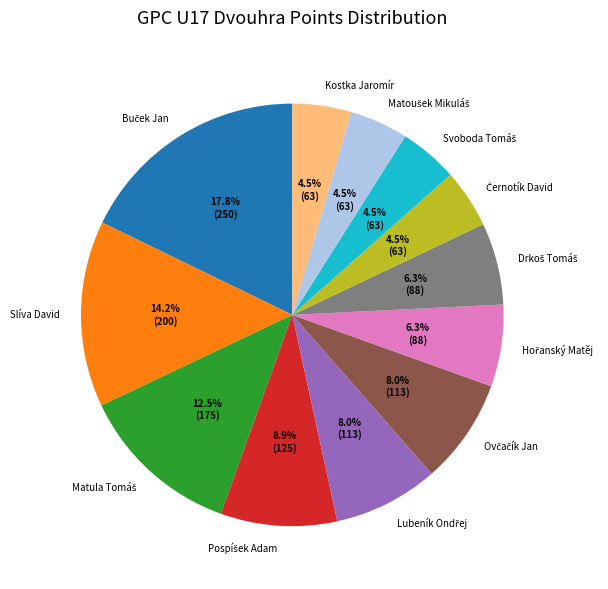

Is there a majority slice in this chart?

No